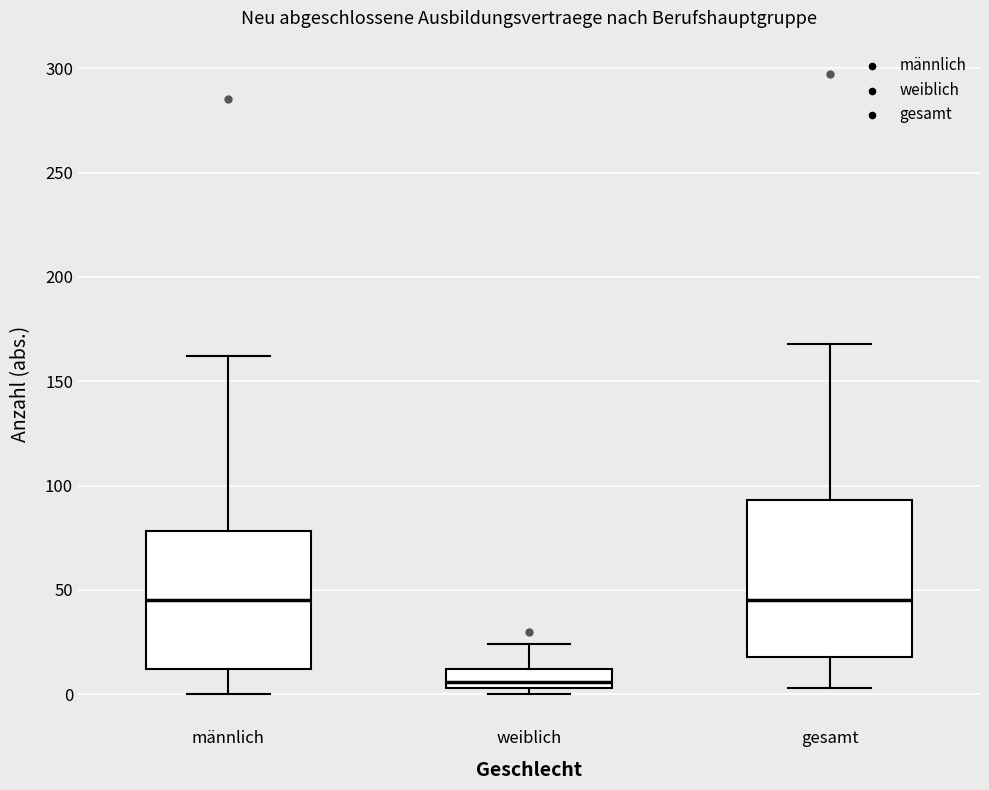

Which box is the tallest, from its lower edge to its upper edge?

gesamt